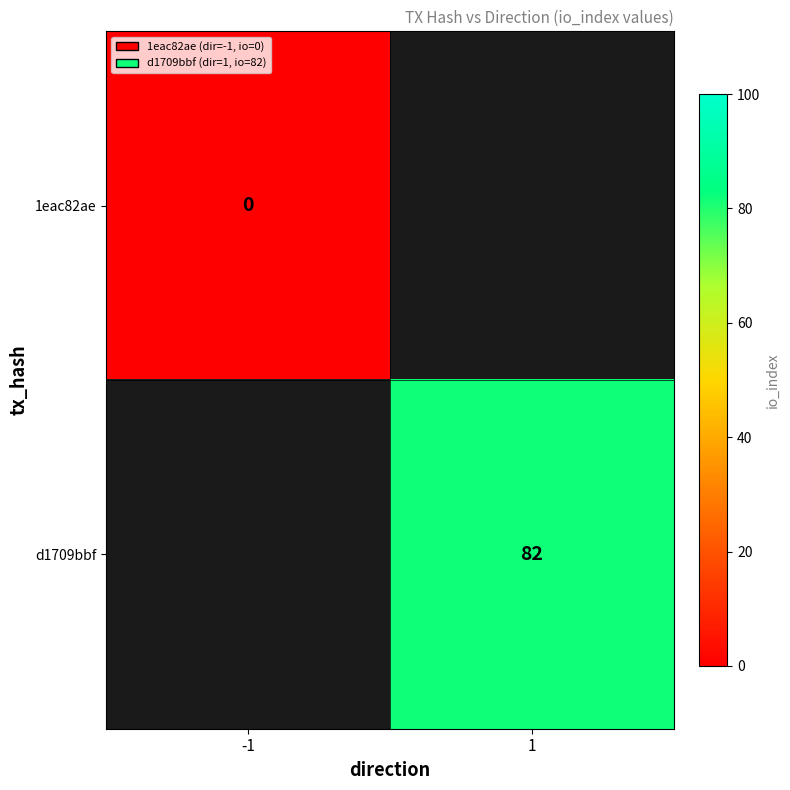

Between -1 and 1, which is larger?

1